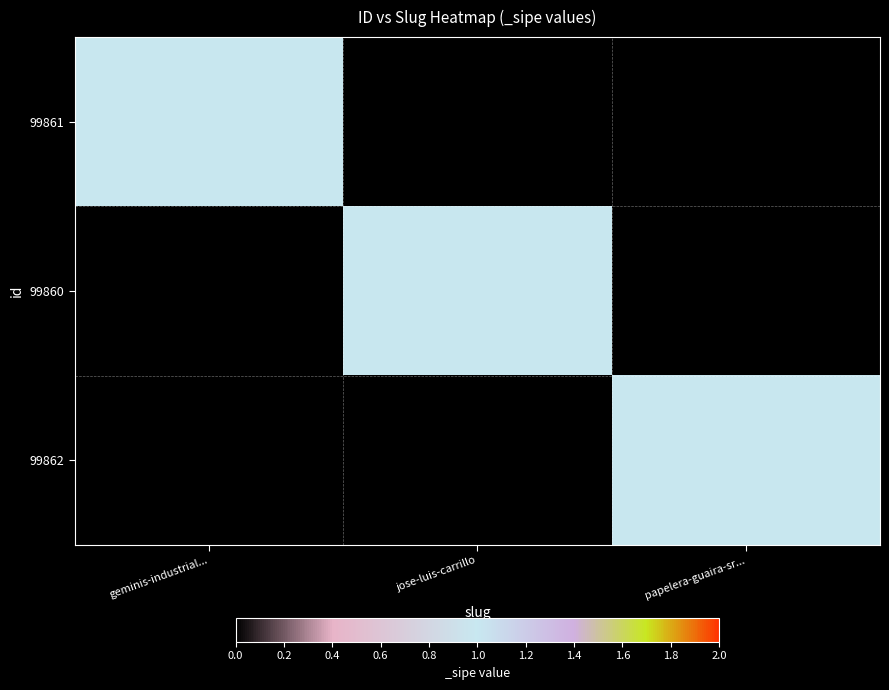

Reading left to right, transcribe all the data shown in this chart.

99861: geminis-industrial...=1	jose-luis-carrillo=0	papelera-guaira-sr...=0
99860: geminis-industrial...=0	jose-luis-carrillo=1	papelera-guaira-sr...=0
99862: geminis-industrial...=0	jose-luis-carrillo=0	papelera-guaira-sr...=1